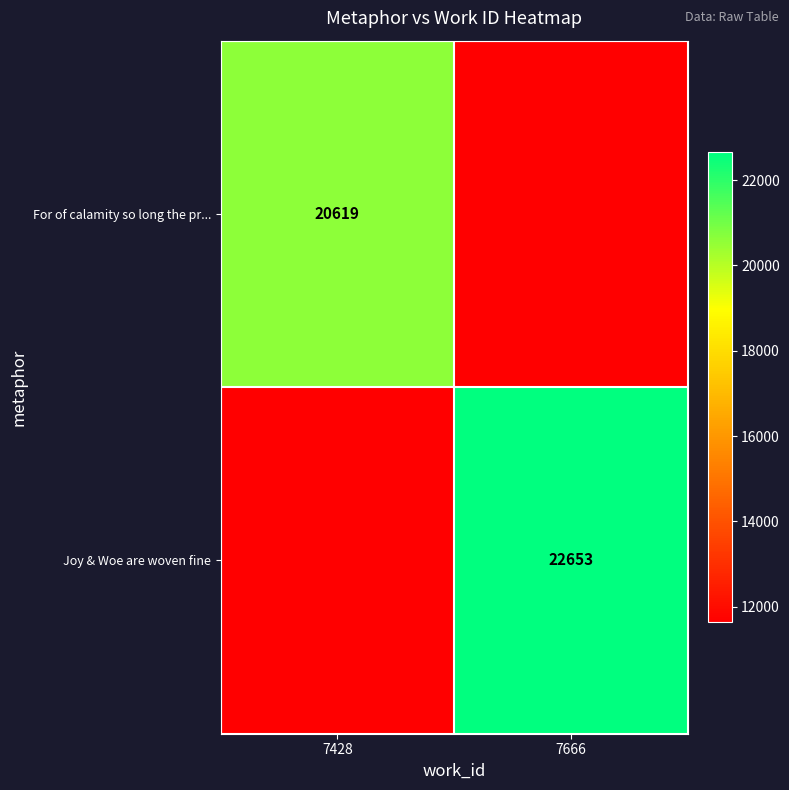

Is it true that For of calamity so long the pr... equals 20619 at 7428?

True